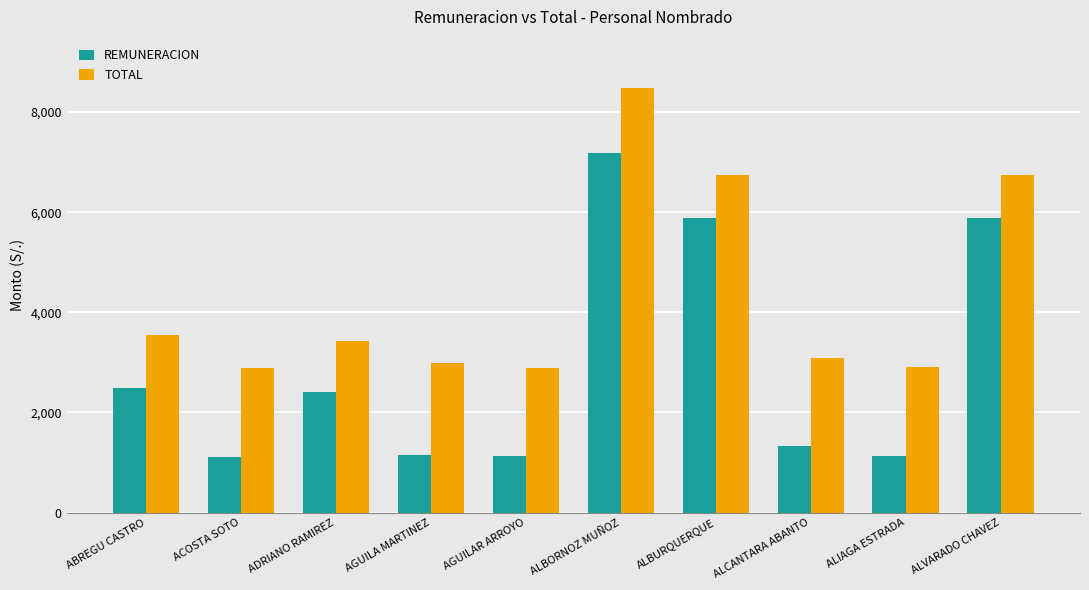

Rank the series by their maximum value, from lowest to highest.

REMUNERACION, TOTAL